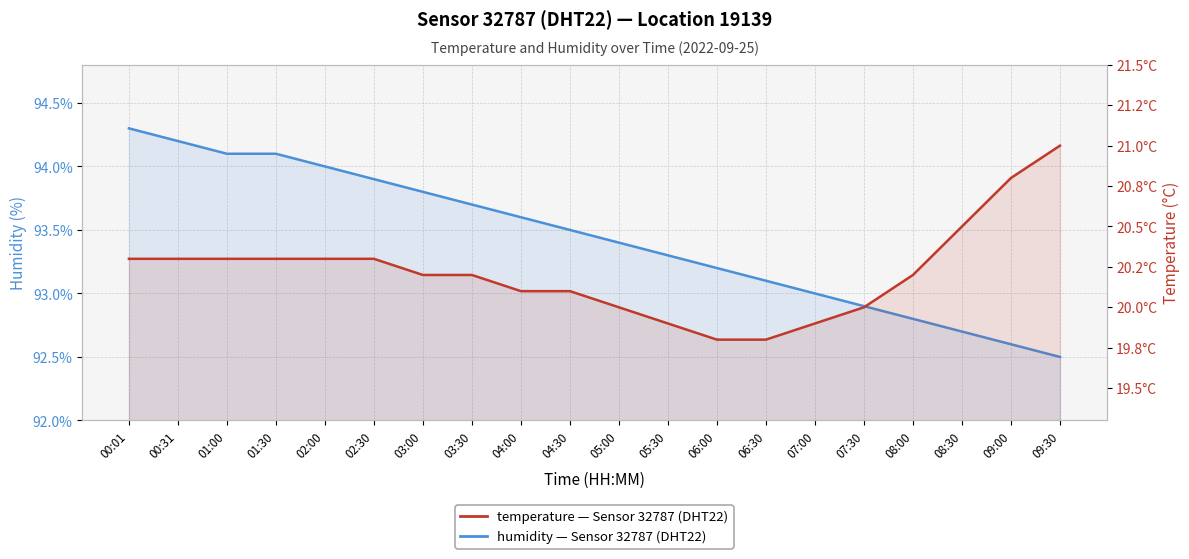

What is the total value across all series at 01:00?

114.4